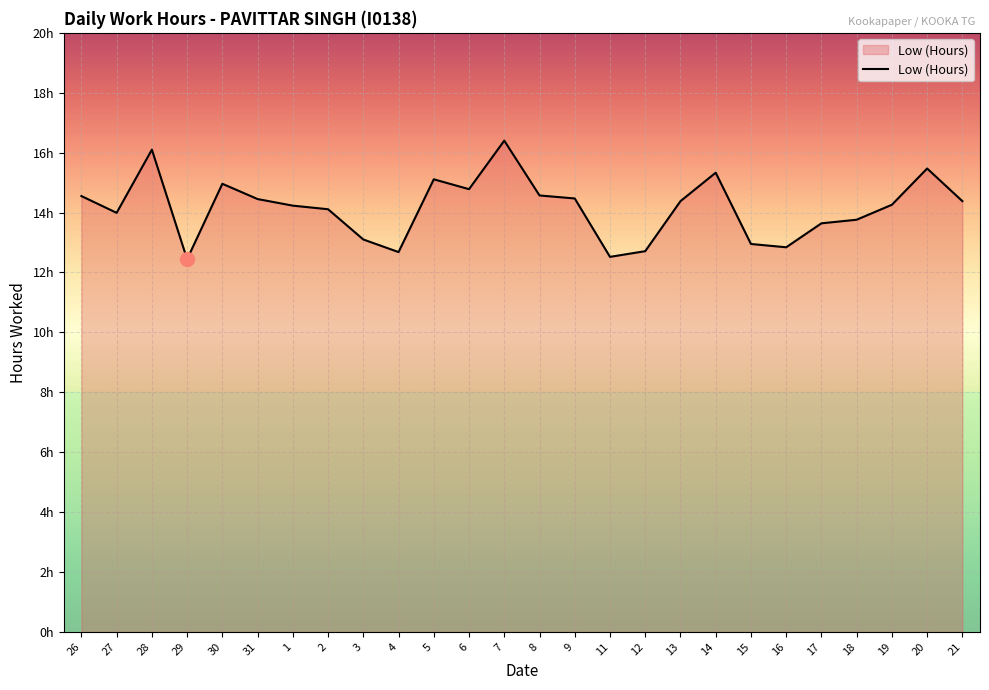

What is the minimum value shown in the chart?

12.4